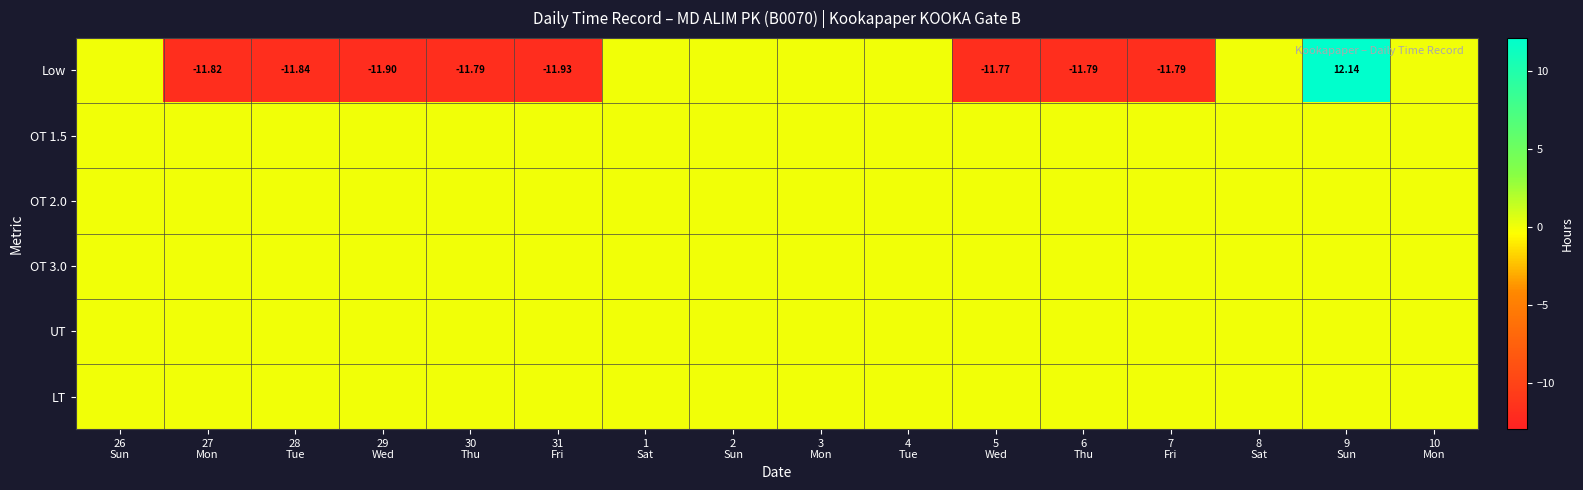

What is the total value across all series at 9
Sun?

12.1